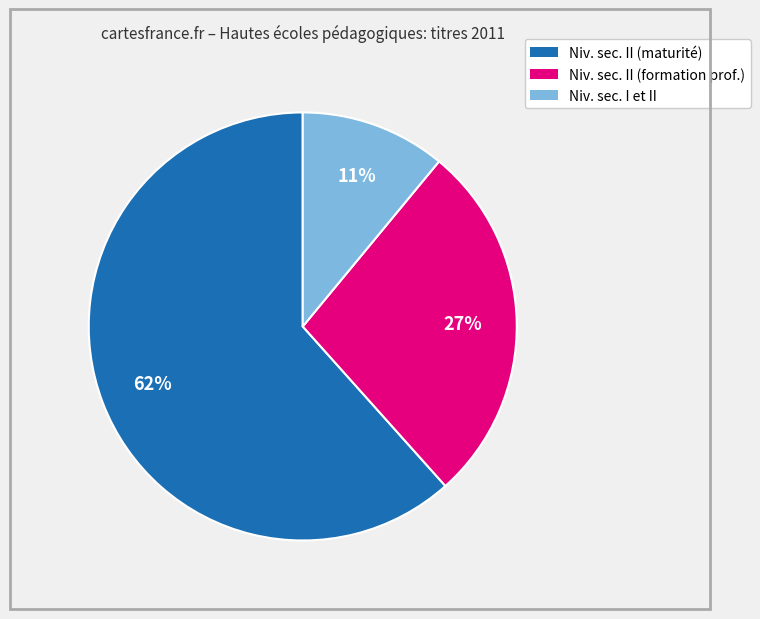

Does any single category account for the majority?

Yes